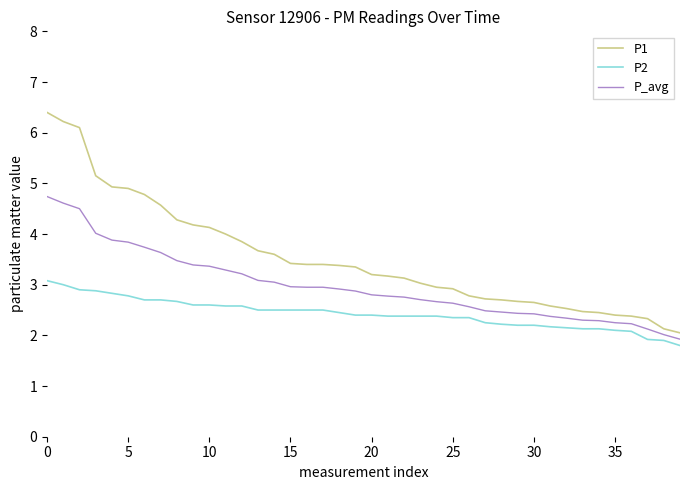

True or false: P2 and P1 intersect in this chart.

False